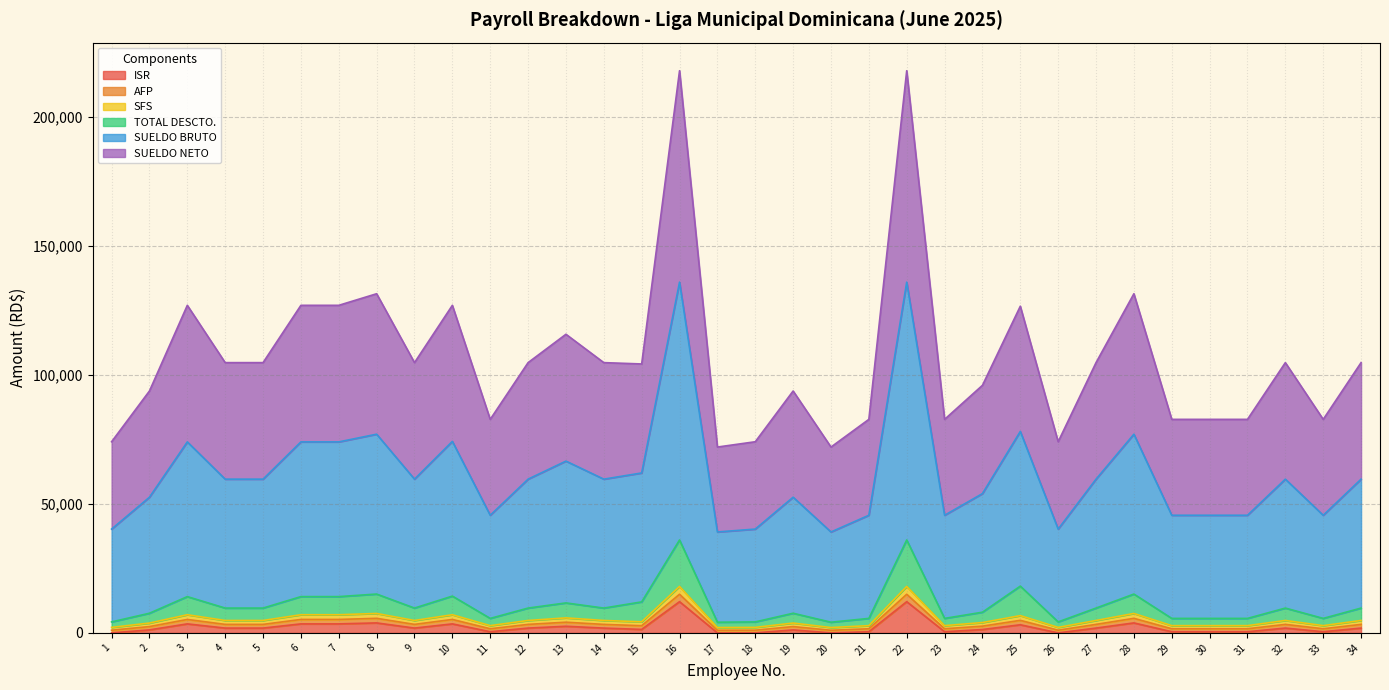

What is the spread (max minus min) of values at 21?

82364.0